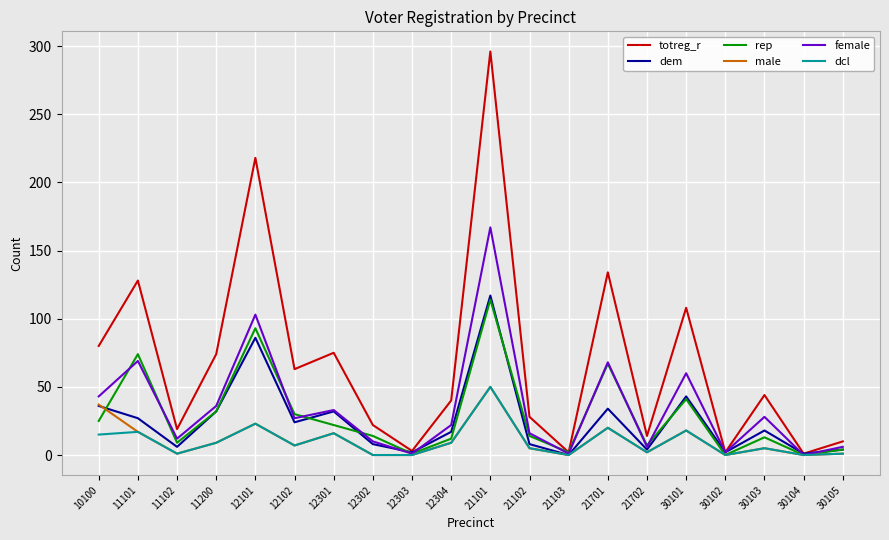

Where is totreg_r nearest to the value 148?

21701